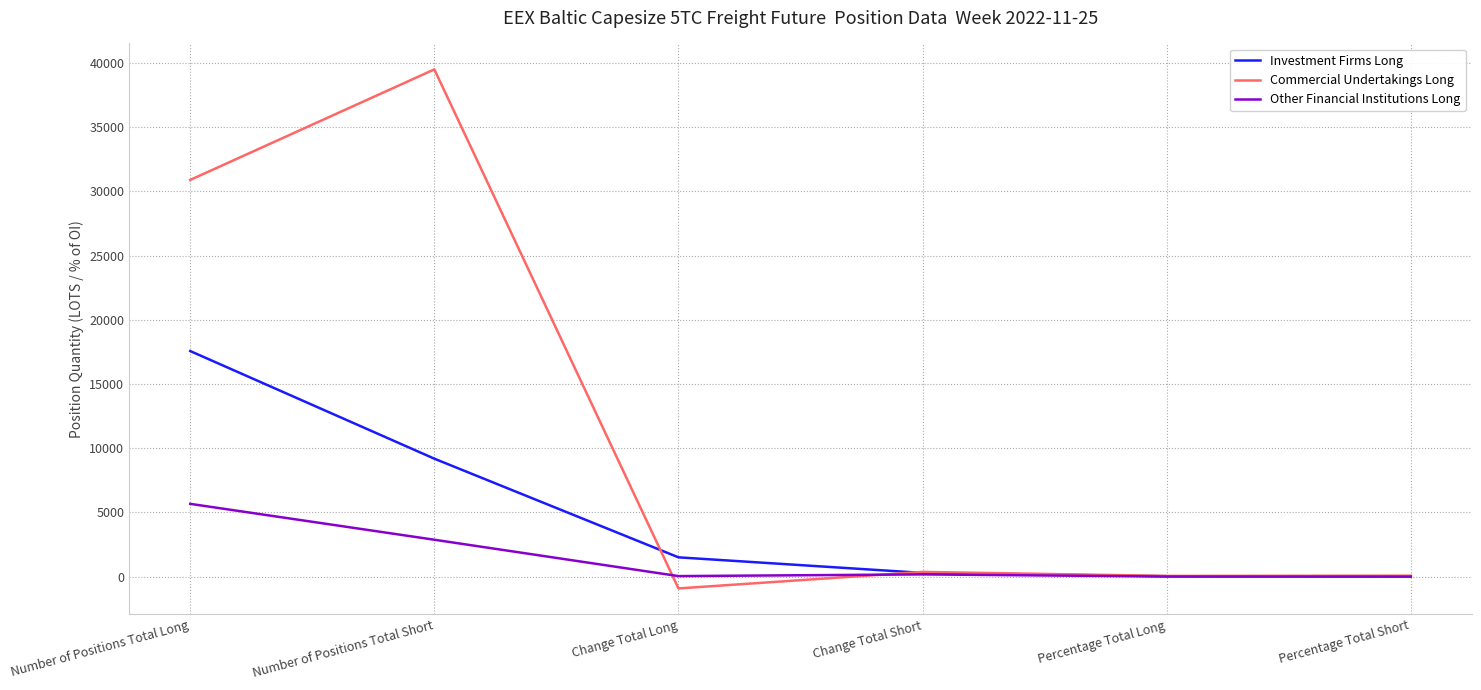

What is the average value of the Other Financial Institutions Long series?

1463.1